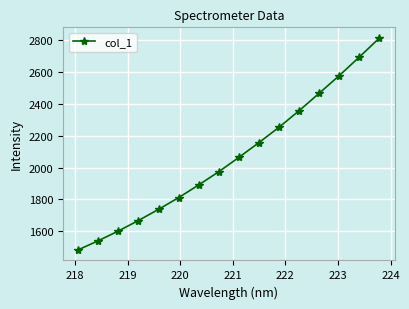

What is the value of the 6th point from the left?

1811.5